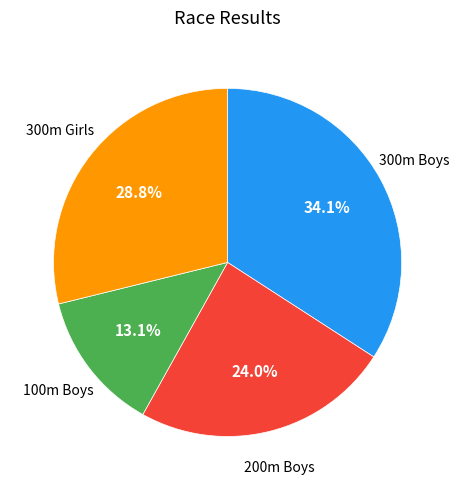

Is there a majority slice in this chart?

No